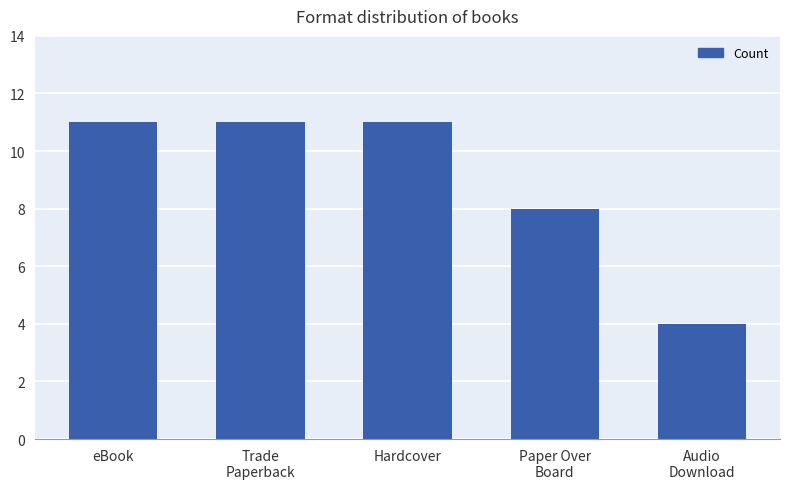

Is it true that the value at Paper Over
Board is 8?

True